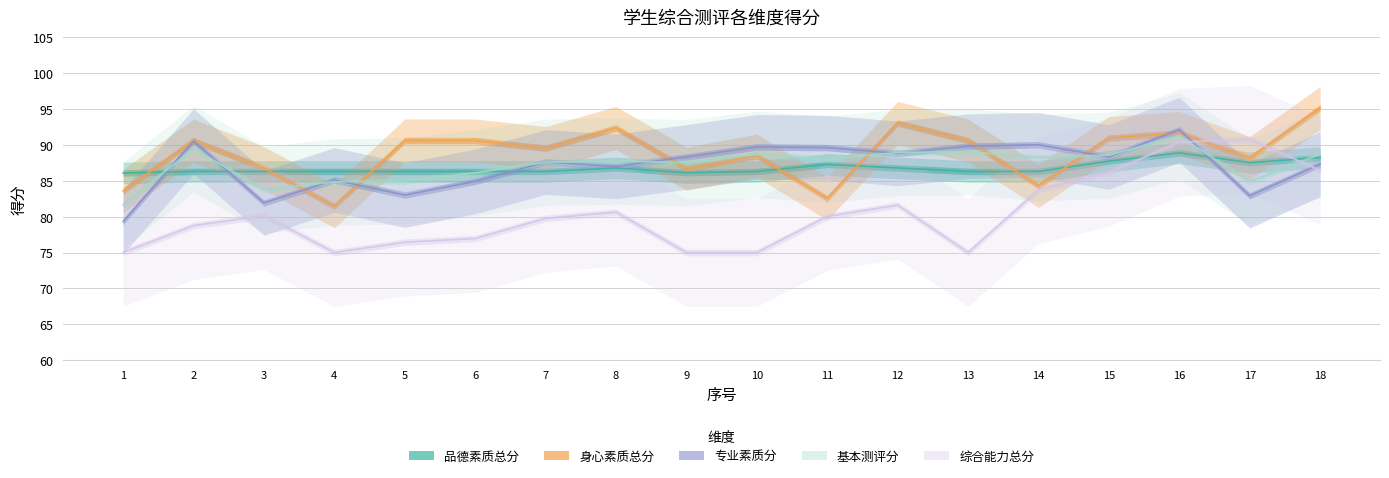

True or false: 品德素质总分 has a value of 130.9 at 9.

False